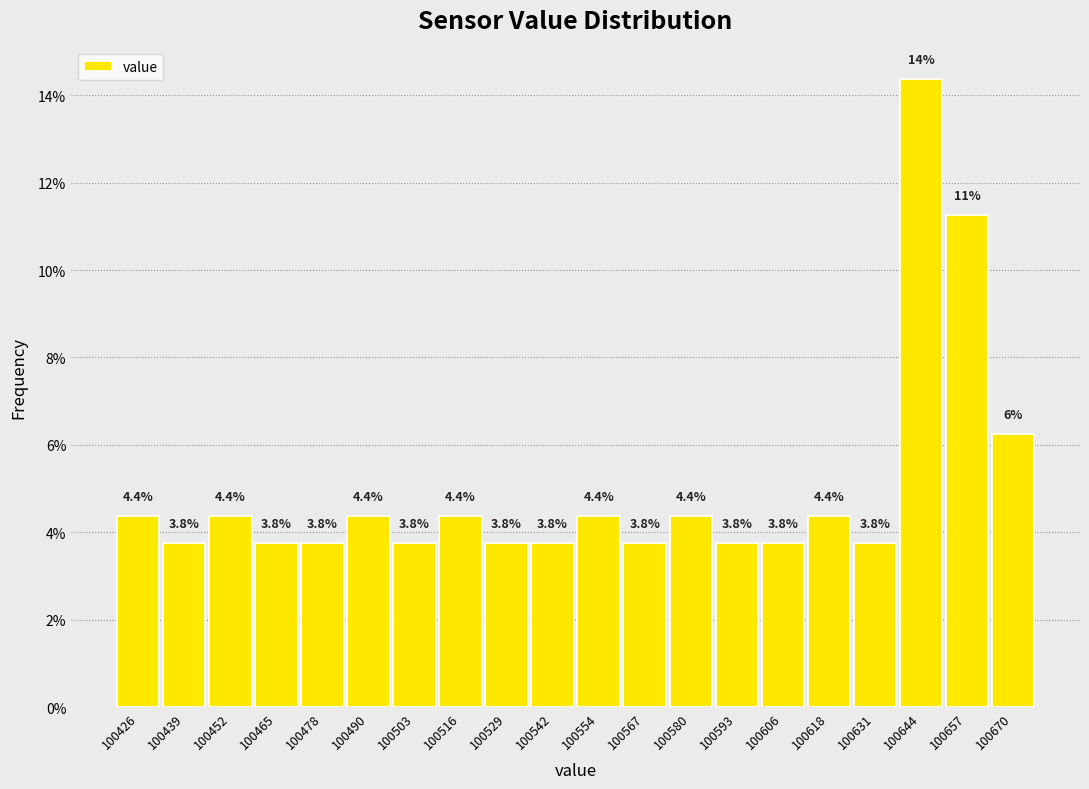

Which range on the x-axis has the tallest bar?

100637.6 to 100650.4